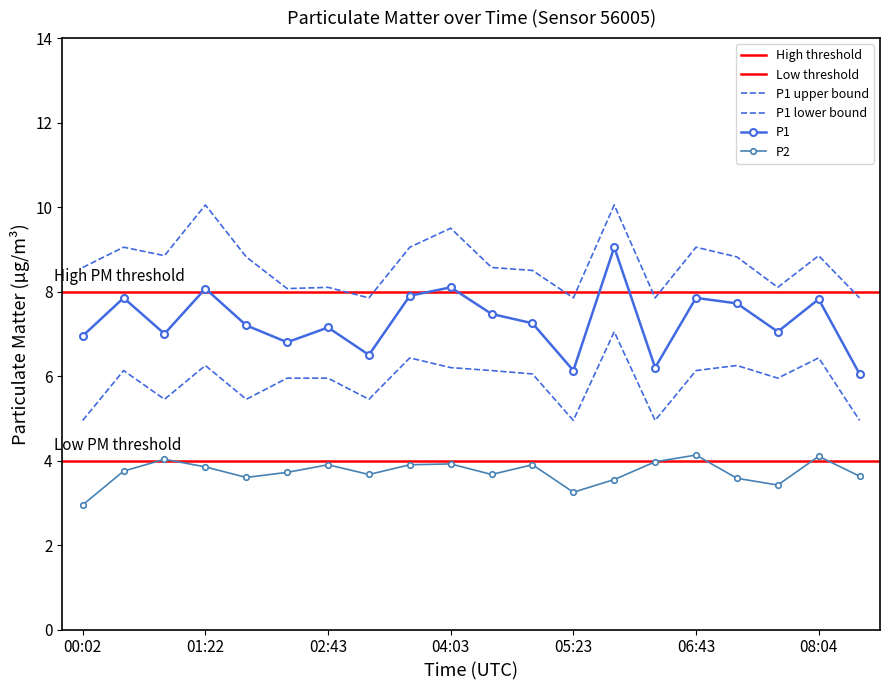

The P2 series shows 5.2 at 00:29. True or false?

False